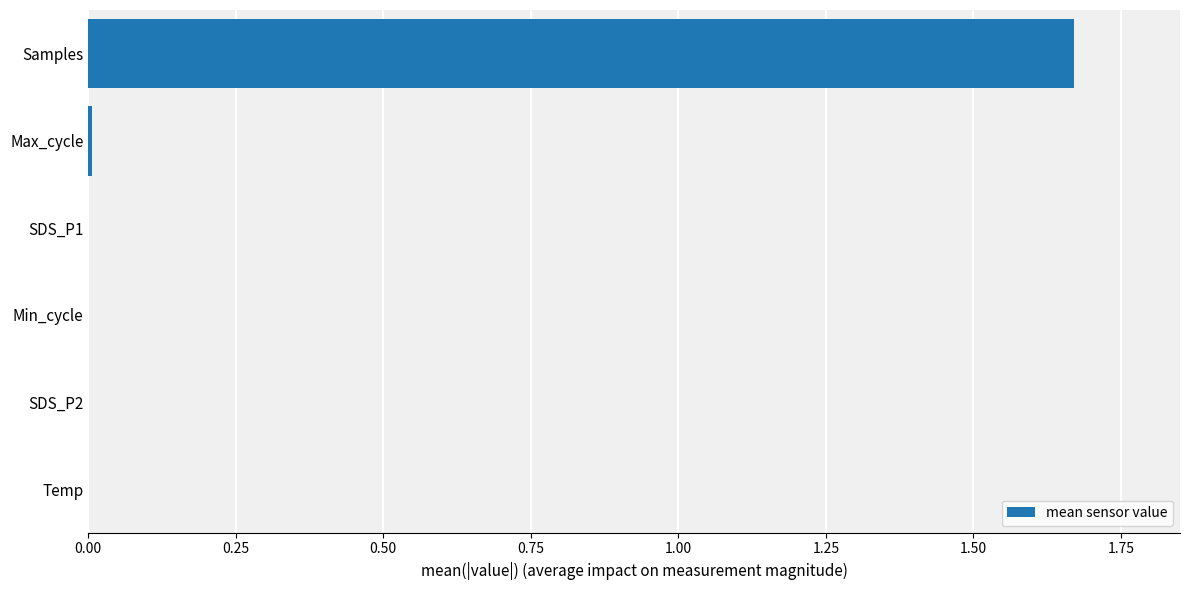

Which category has the highest value across all series?

Samples